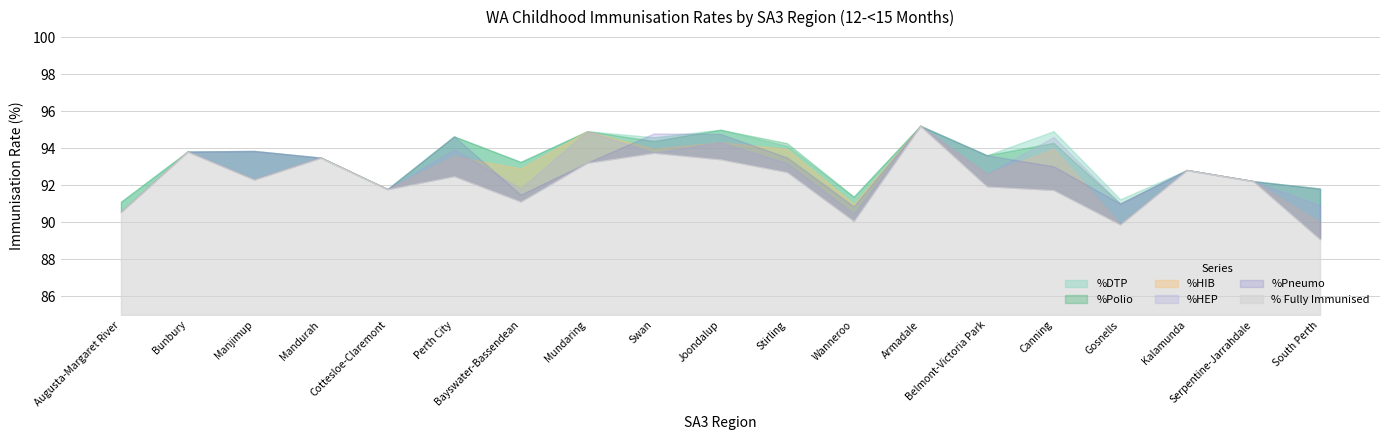

At which category does the chart reach its minimum across all series?

South Perth